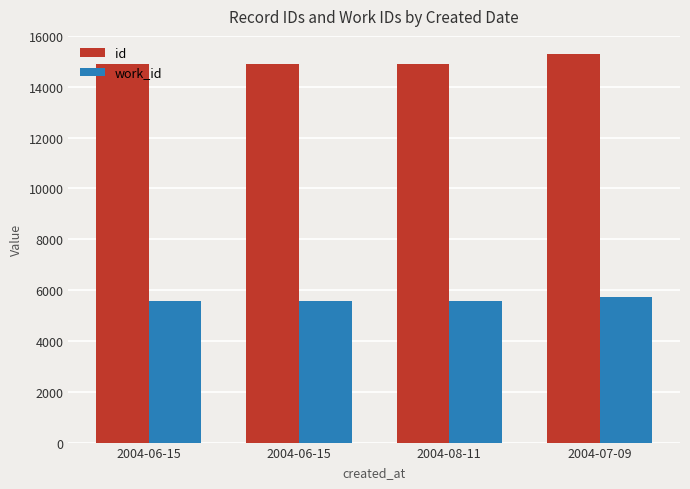

What is the label of the 4th bar from the left?

2004-07-09